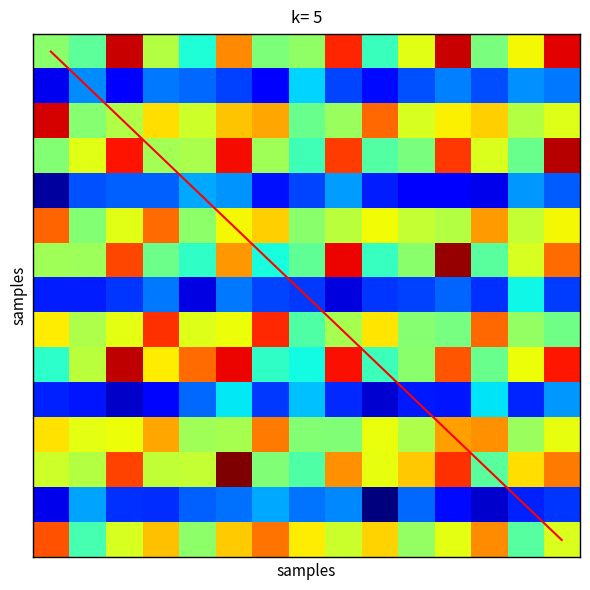

At how many categories does at least one series exceed 0?

15